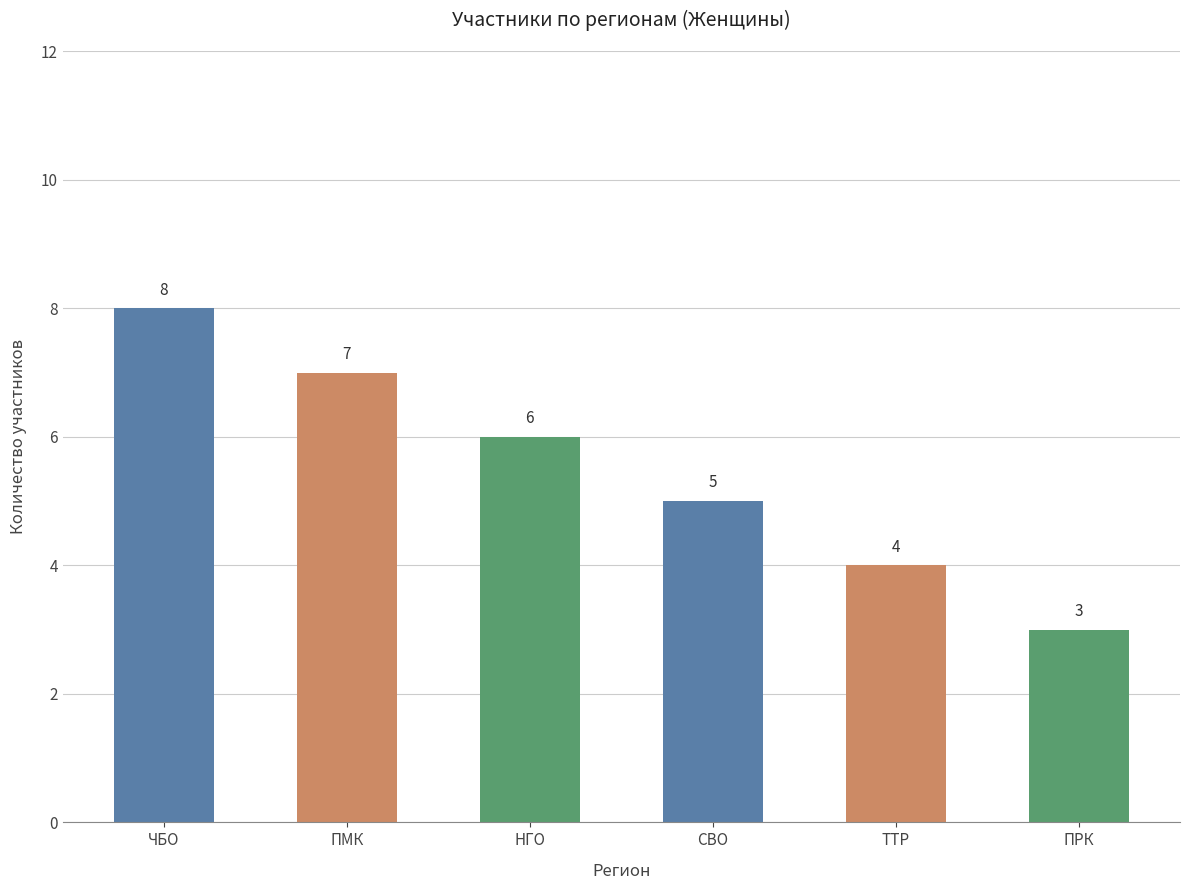

The value at ЧБО is 8. True or false?

True